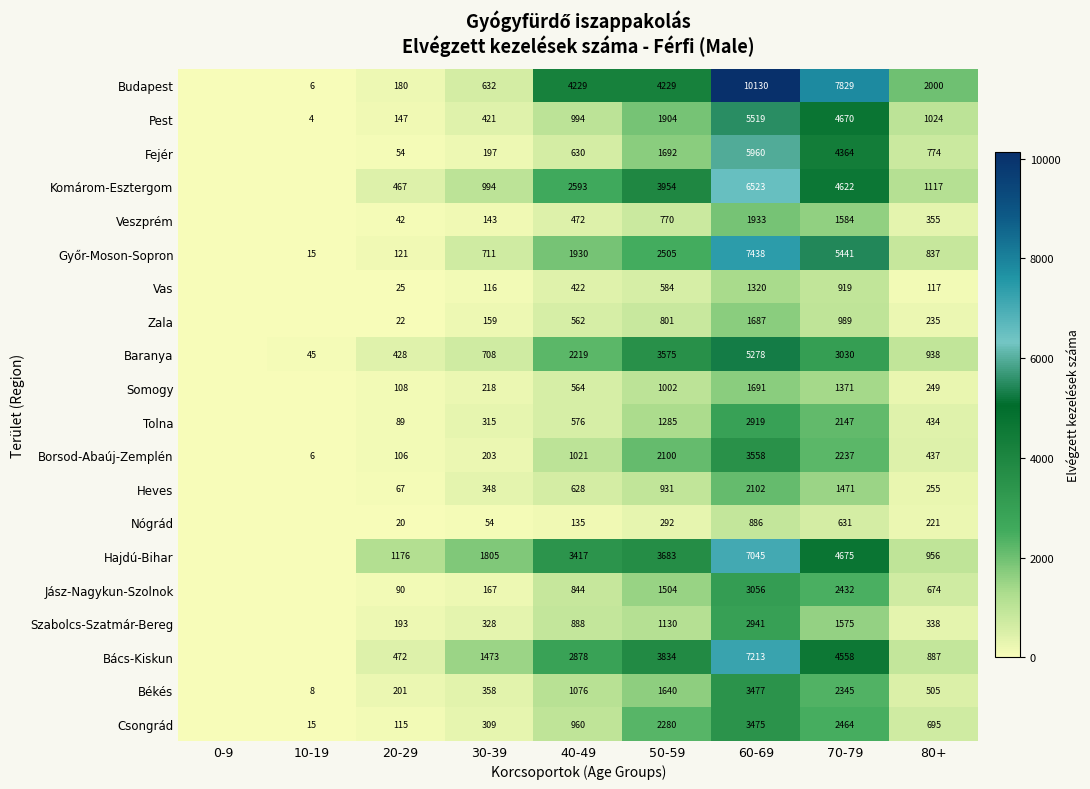

What is the spread (max minus min) of values at 80+?

1883